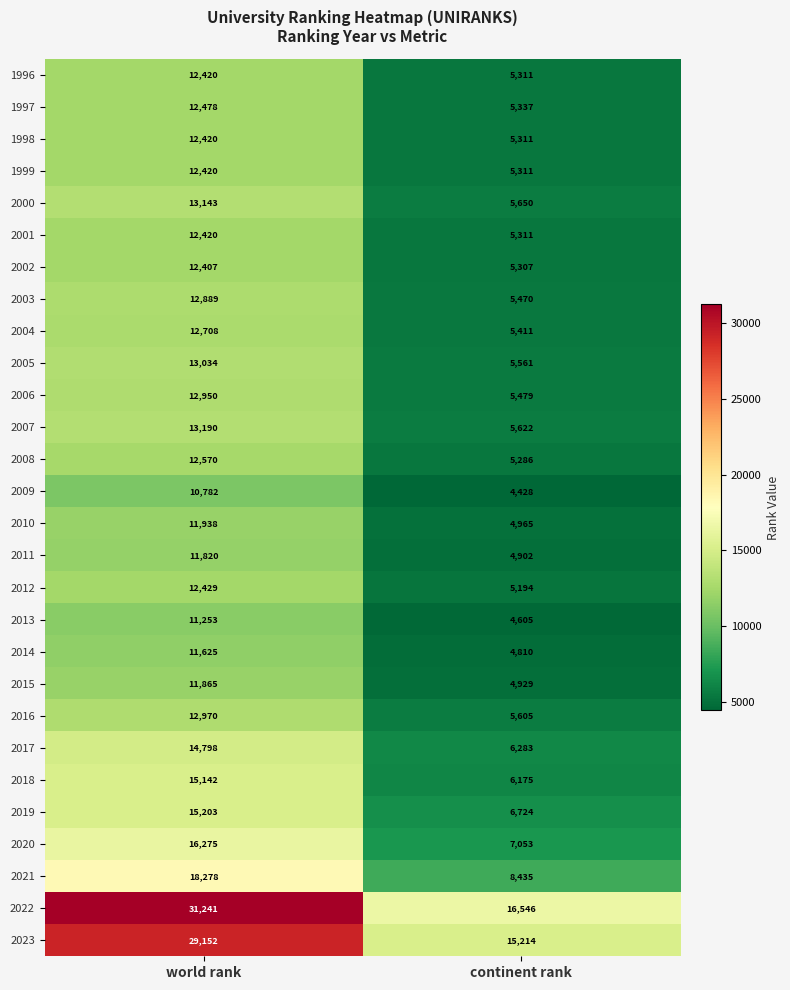

At which category is the sum across all series the highest?

world rank